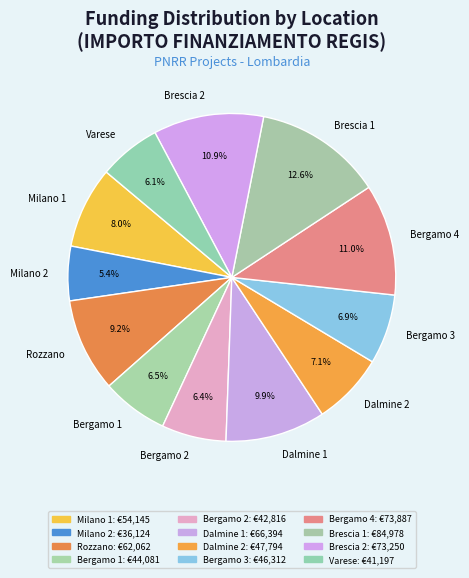

Is the sum of Bergamo 1 and Brescia 1 greater than half?

No